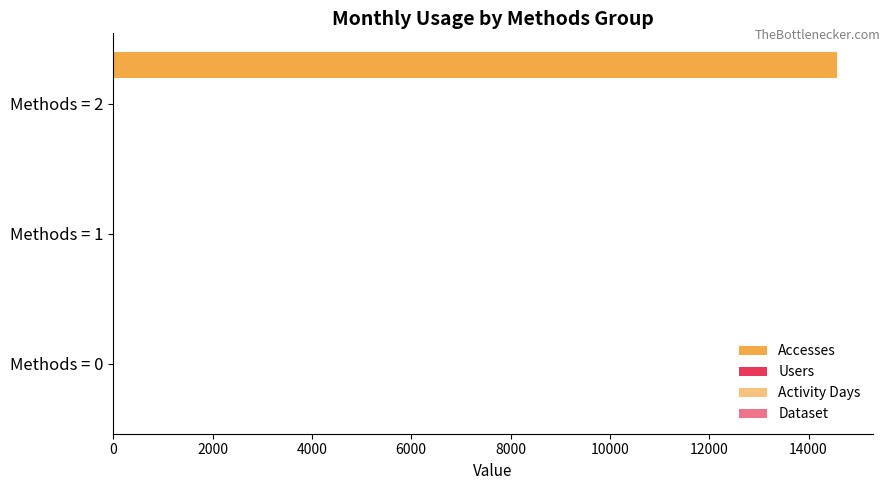

Count the number of categories in the chart.

3